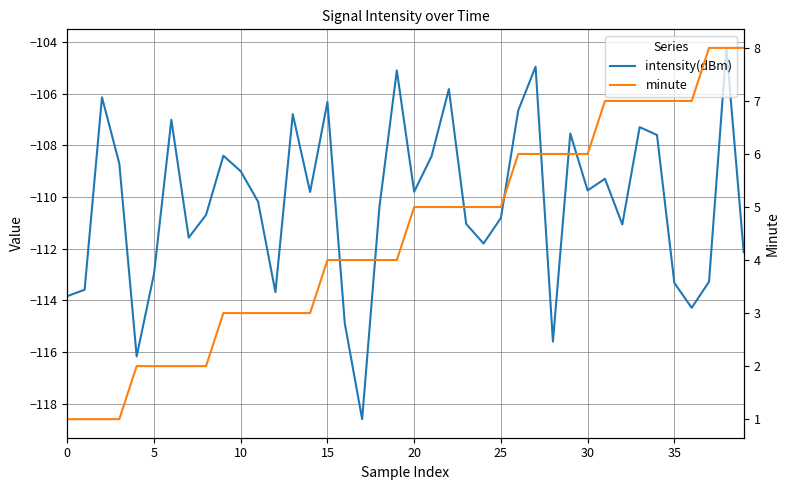

Which has a higher value, 10 or 15?

15